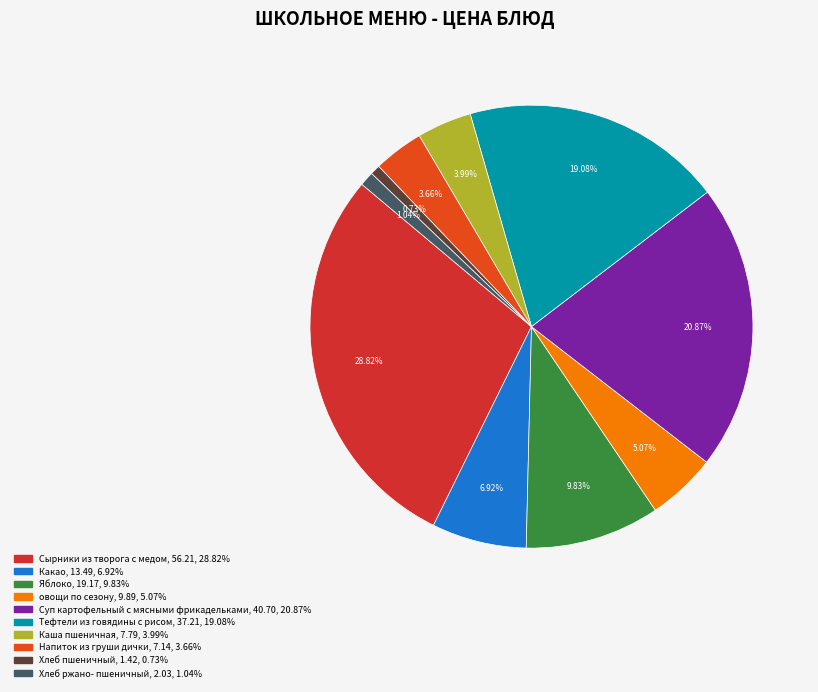

What percentage is the Напиток из груши дички slice, to the nearest percent?

4%